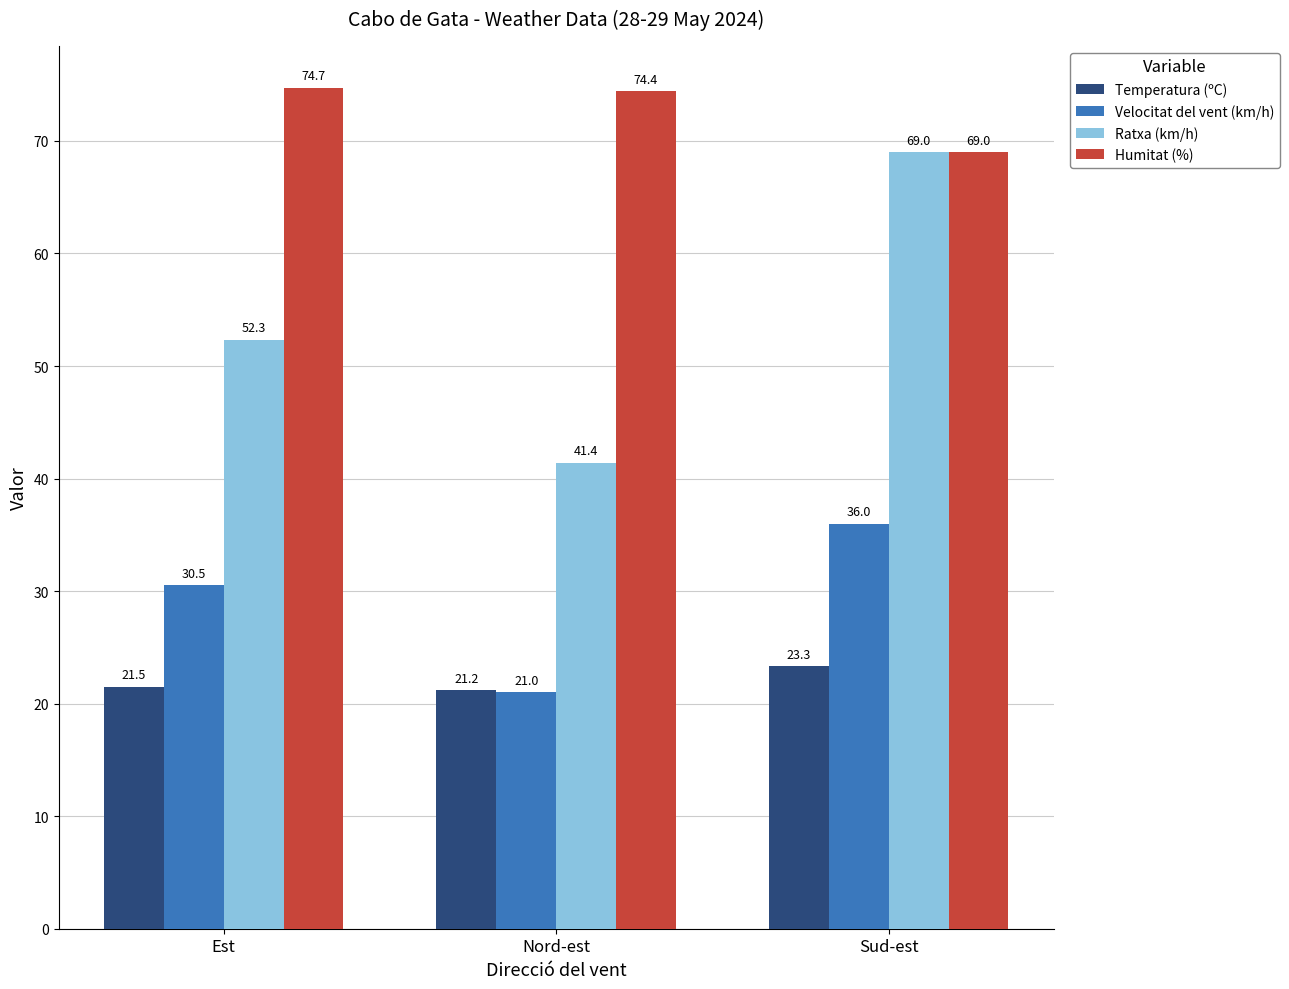

Is it true that Velocitat del vent (km/h) equals 36.2 at Nord-est?

False